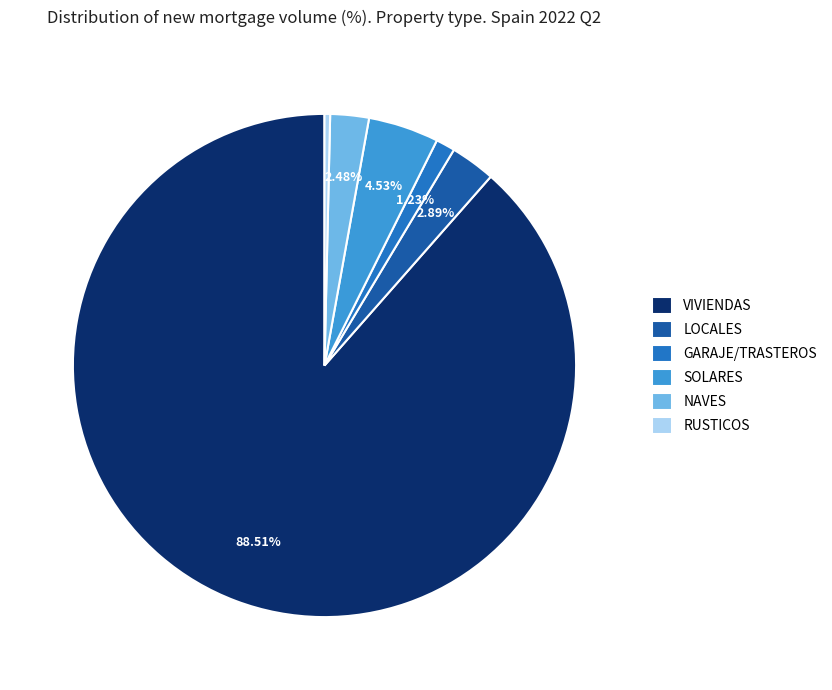

Do LOCALES and RUSTICOS together represent more than half of the pie?

No